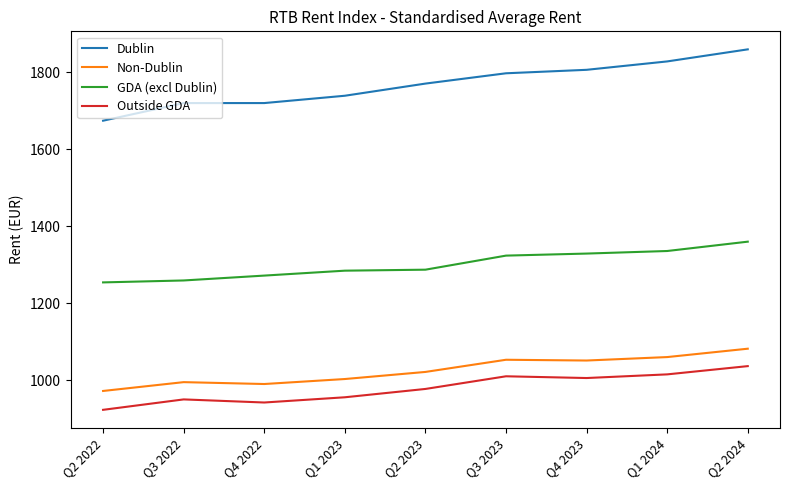

Which category has the highest value in the Outside GDA series?

Q2 2024